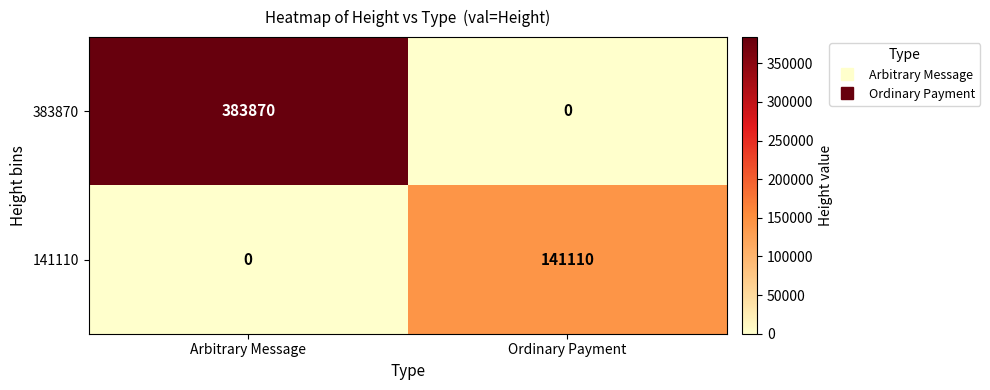

What is the maximum value shown in the chart?

383870